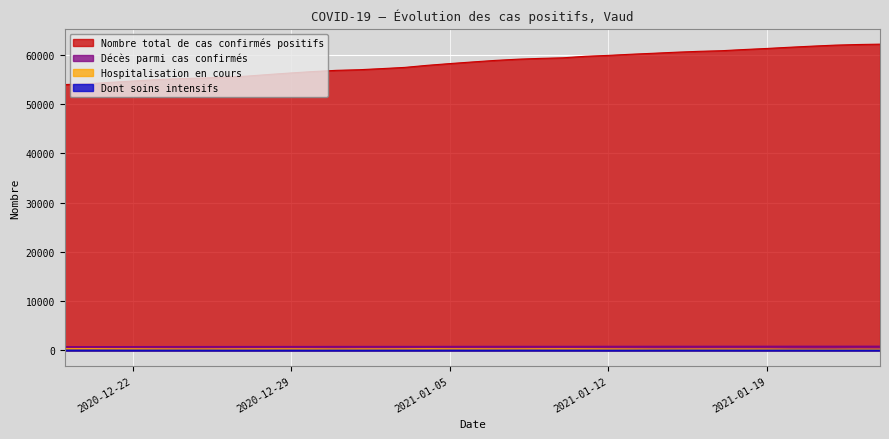

Which series has the largest total across all categories?

Nombre total de cas confirmés positifs